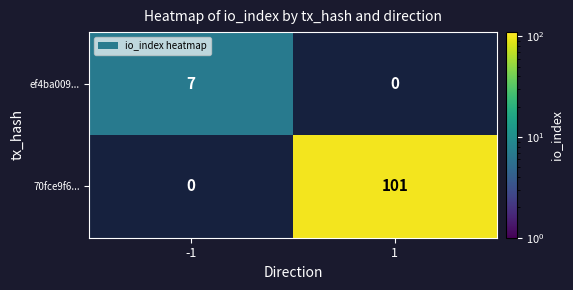

Which has a higher value, 1 or -1?

-1